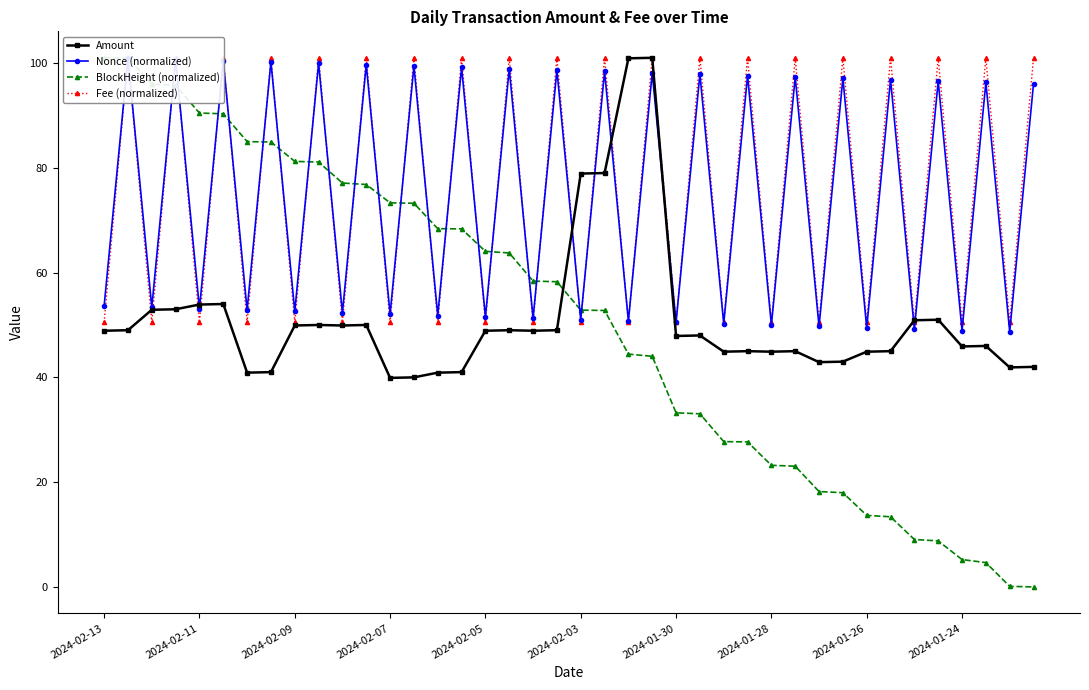

Is this an area chart (filled region under the line)?

No